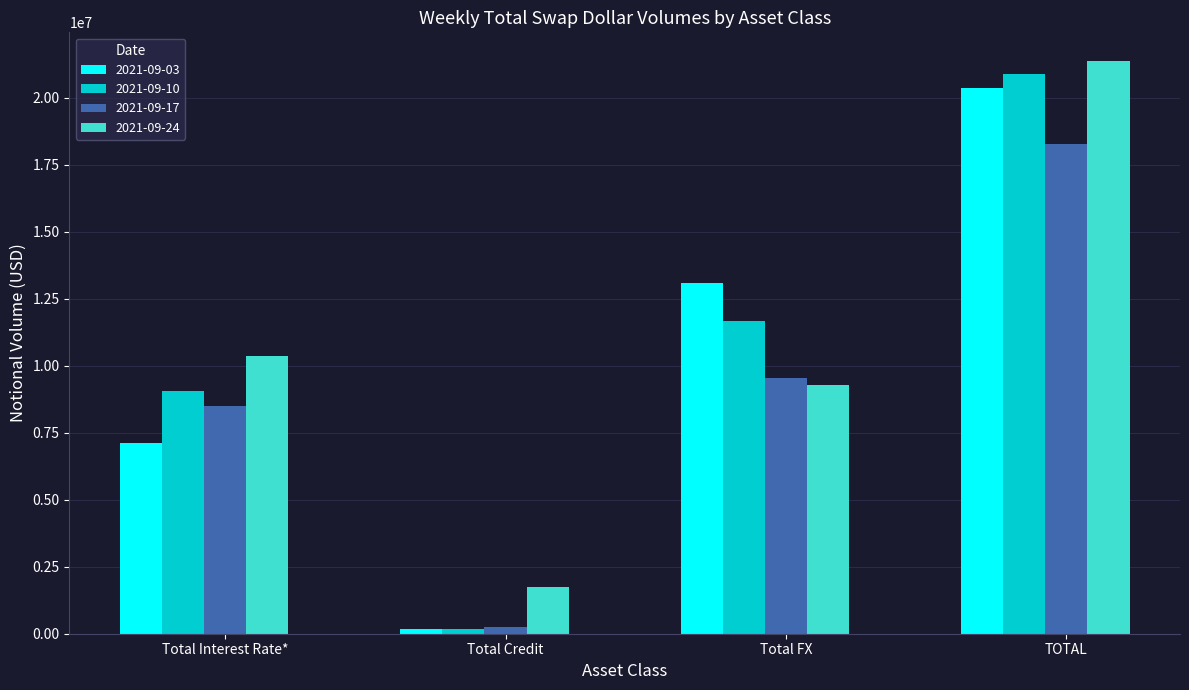

What is the maximum value shown in the chart?

21371393